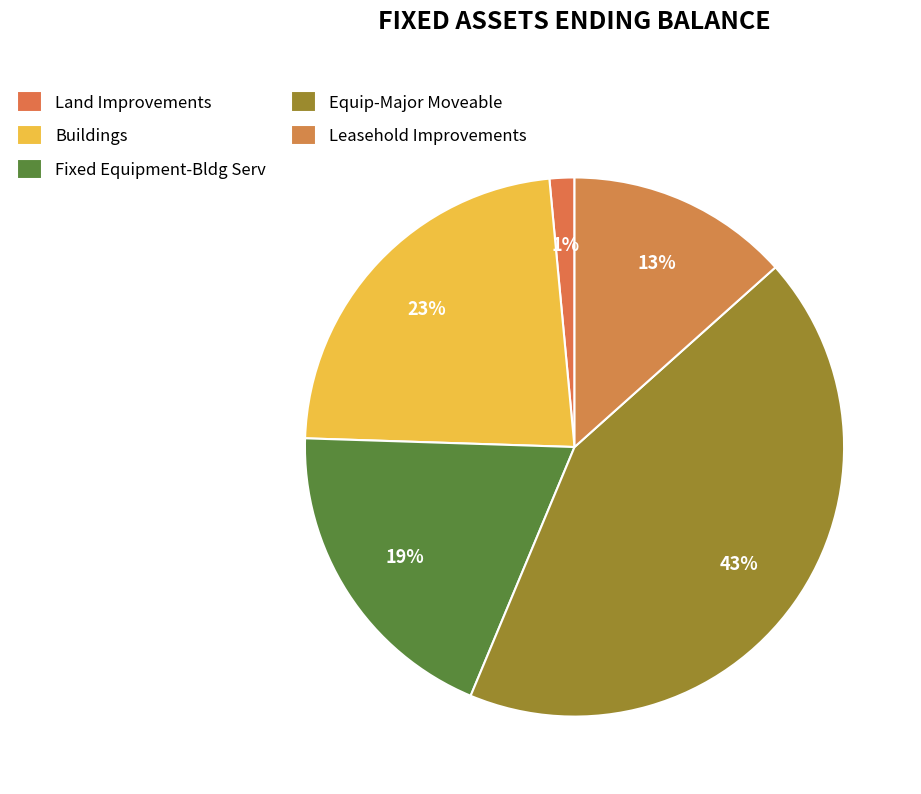

How many slices are in this pie chart?

5